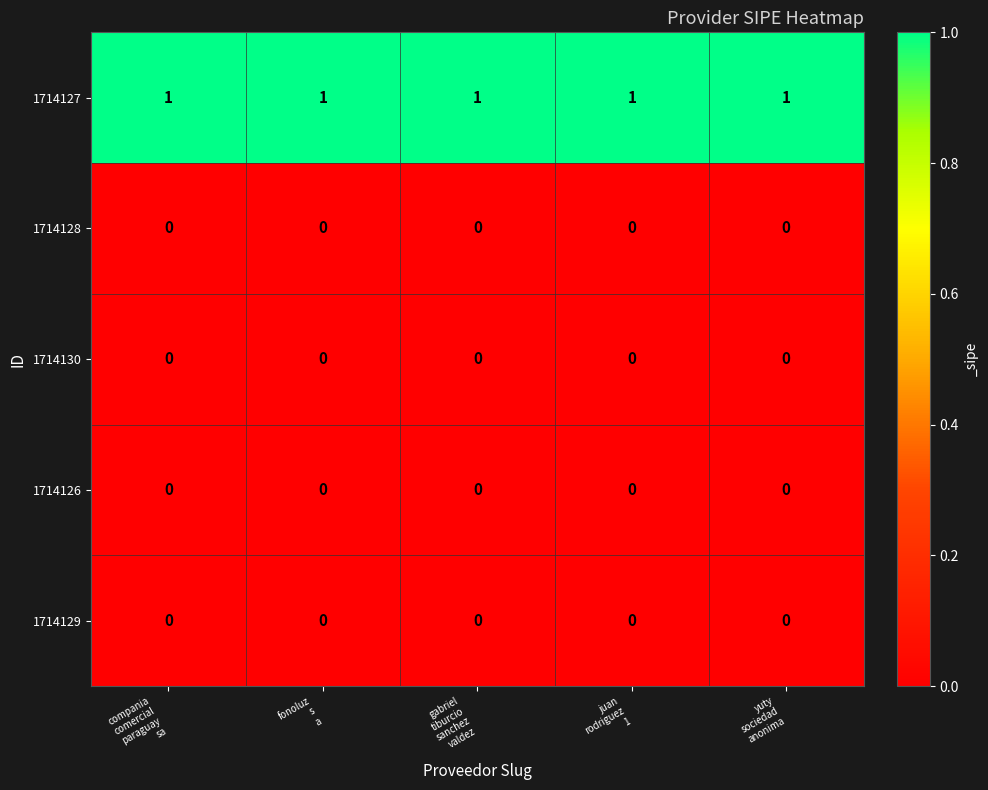

What is the greatest value displayed?

1